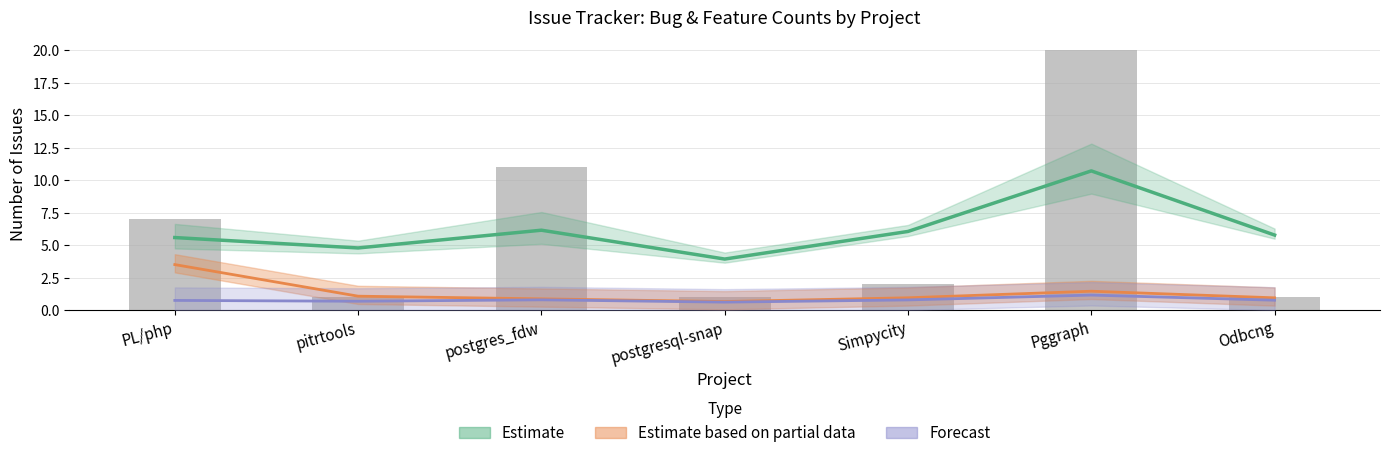

The chart shows a value of 2 at Odbcng. True or false?

False